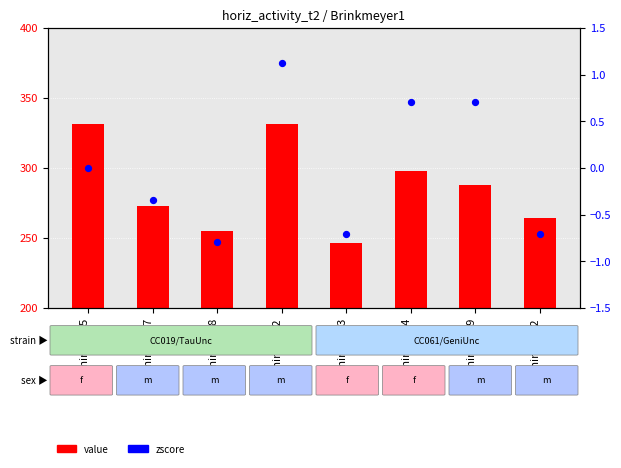

Which series contains the lowest Y value?

zscore